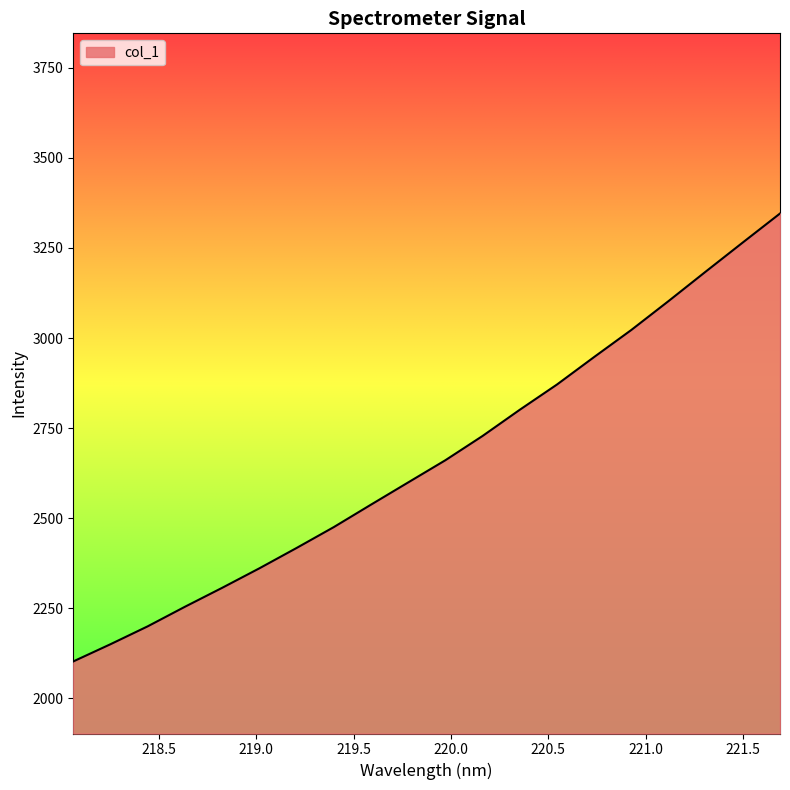

What is the greatest value displayed?

3345.5